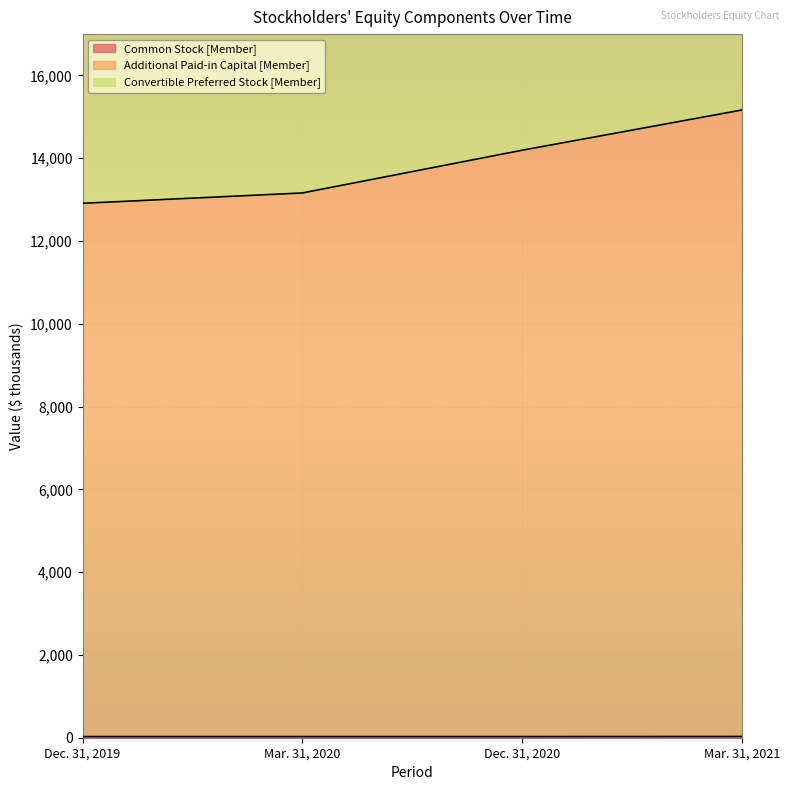

What is the sum of the Additional Paid-in Capital [Member] values at Mar. 31, 2021 and Dec. 31, 2020?

29360